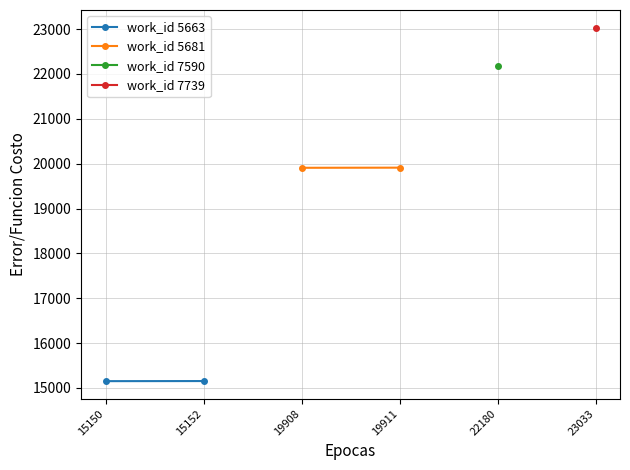

What is the sum of all work_id 5681 values?

39819